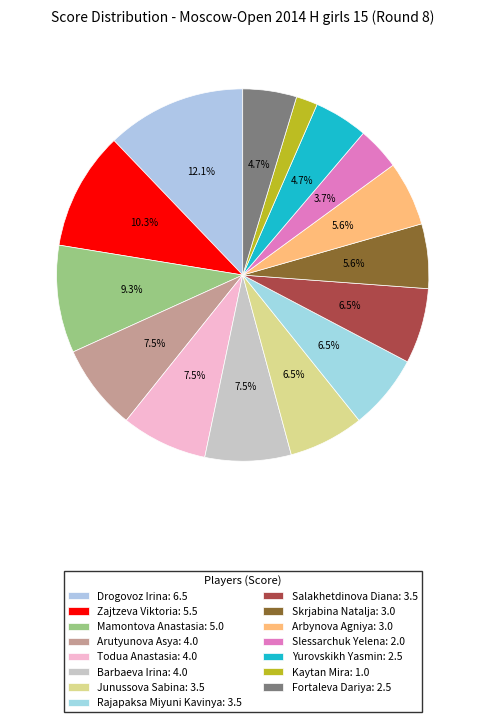

To the nearest percent, what portion does Kaytan Mira represent?

2%